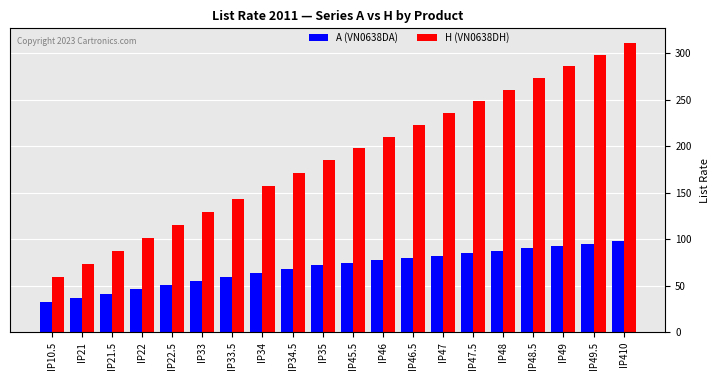

Read the A (VN0638DA) value at IP49.5.

95.3